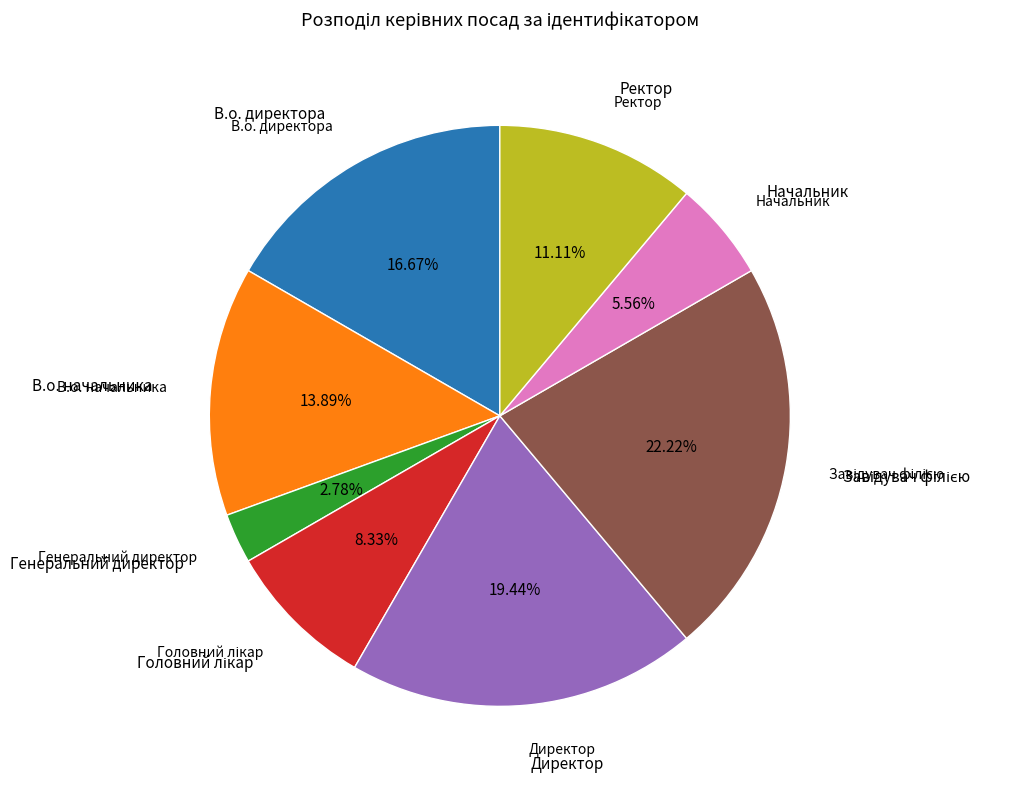

Is there any slice that represents more than half of the pie?

No